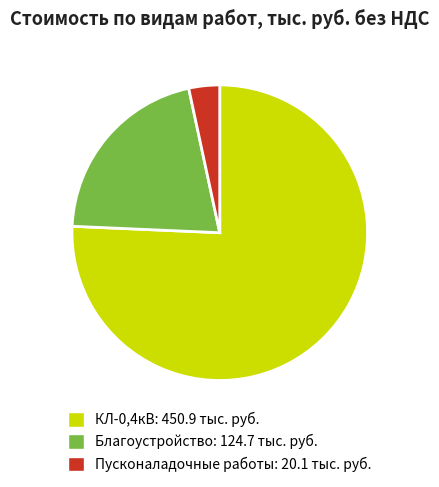

Is Благоустройство the majority of the pie?

No